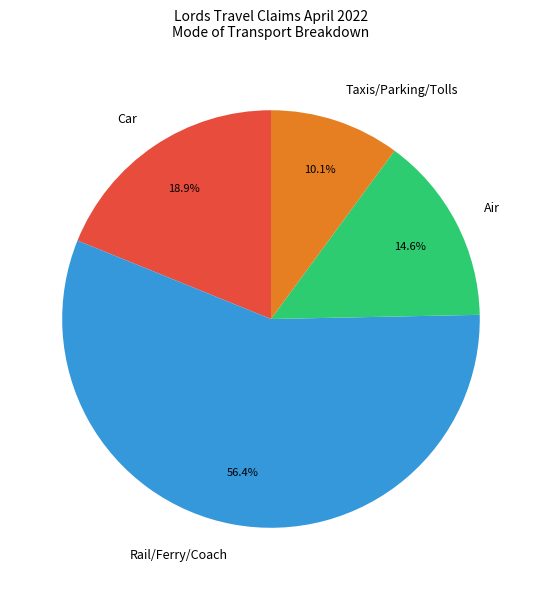

How many segments does this pie chart have?

4